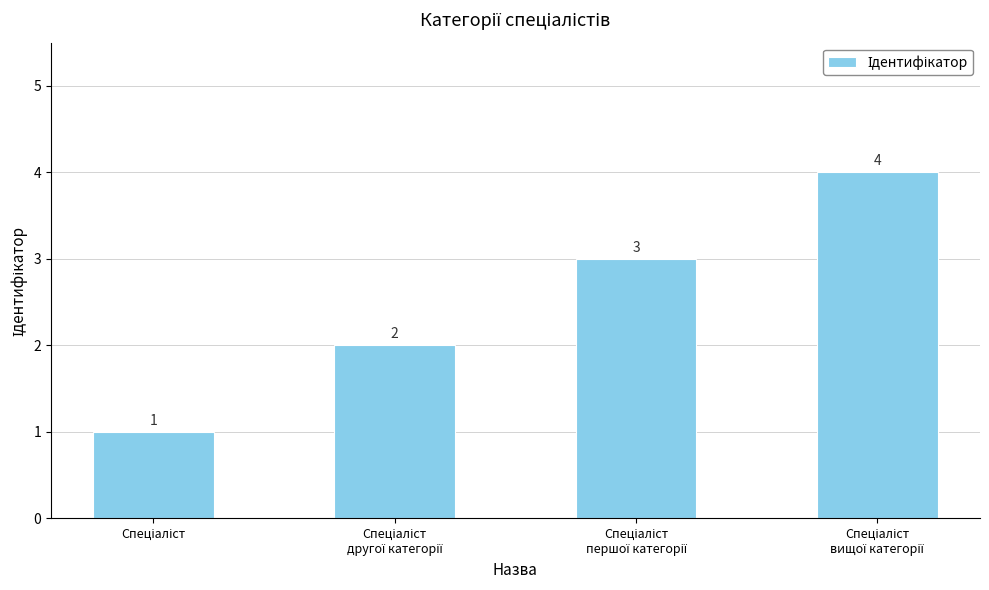

What is the value of the 3rd bar from the left?

3